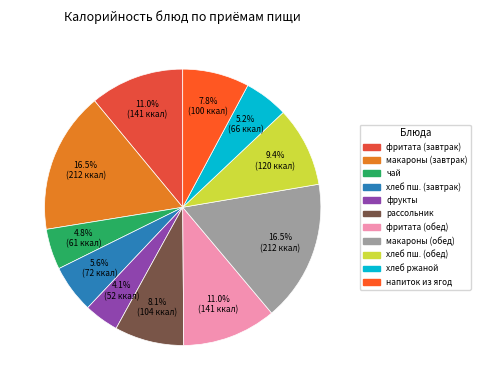

How many slices are in this pie chart?

11